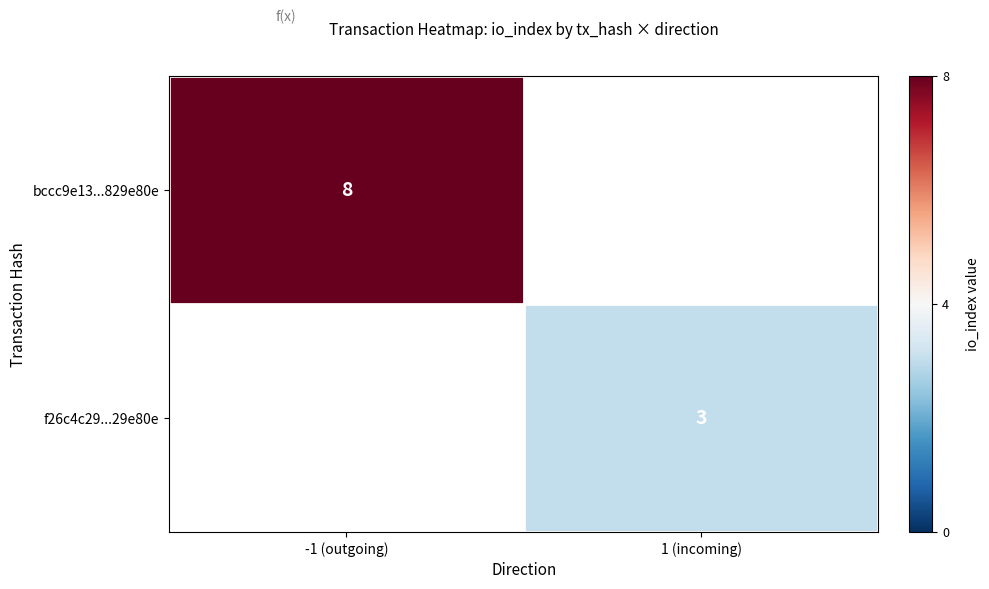

True or false: f26c4c29...29e80e has a value of 3 at 1 (incoming).

True